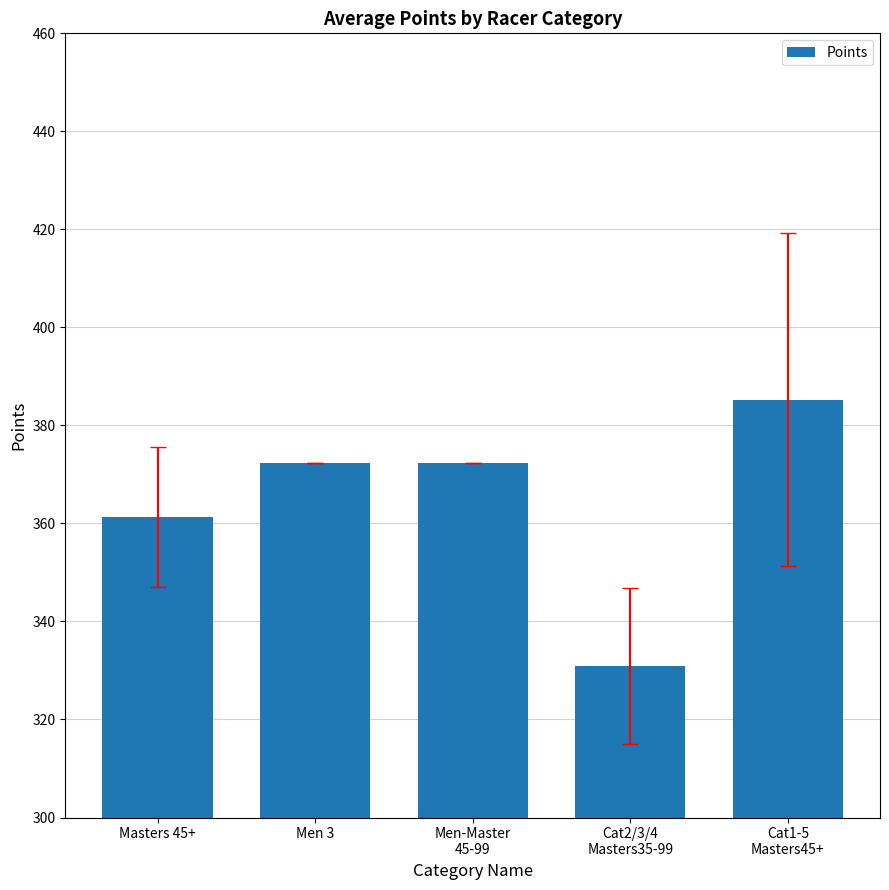

Approximately how many times larger is the value at Men 3 compared to Masters 45+?

1.0